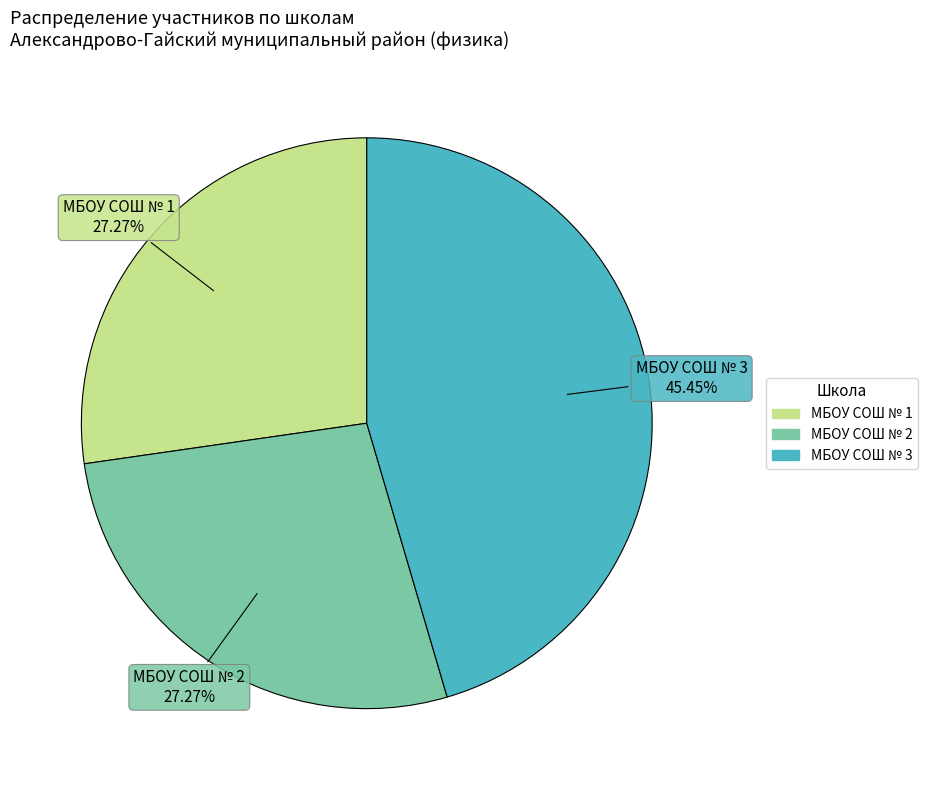

Does any single category account for the majority?

No